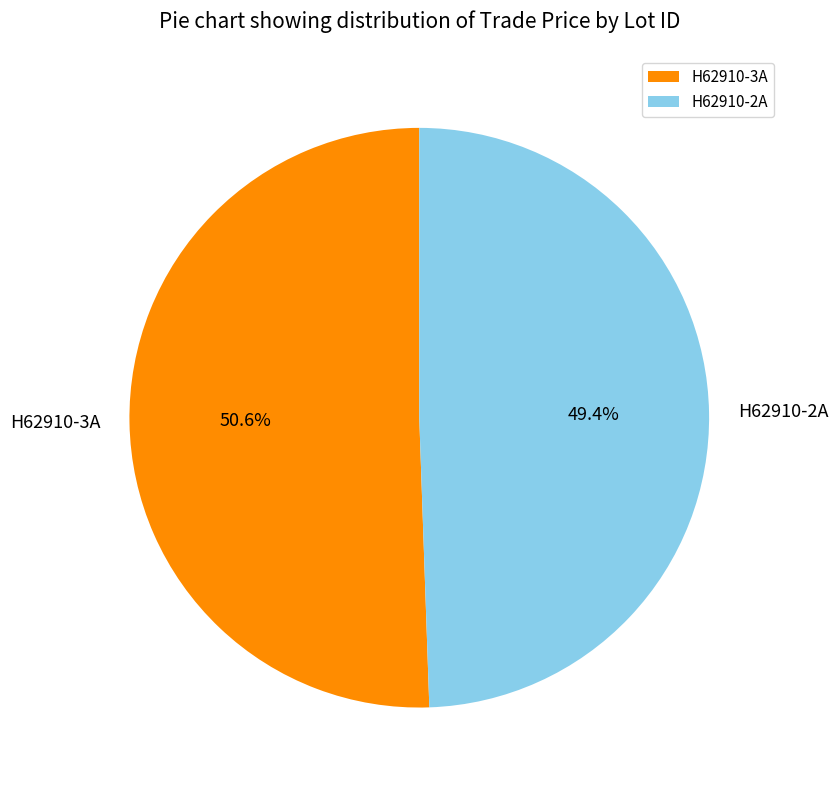

Rank the categories by value from highest to lowest.

H62910-3A, H62910-2A